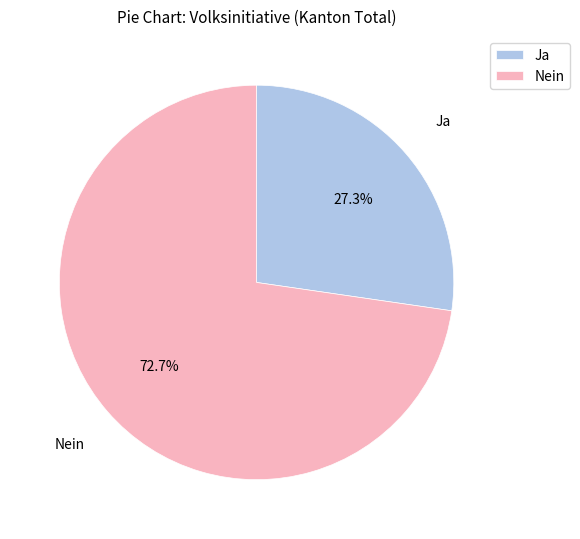

True or false: Nein accounts for 73% of the total.

True